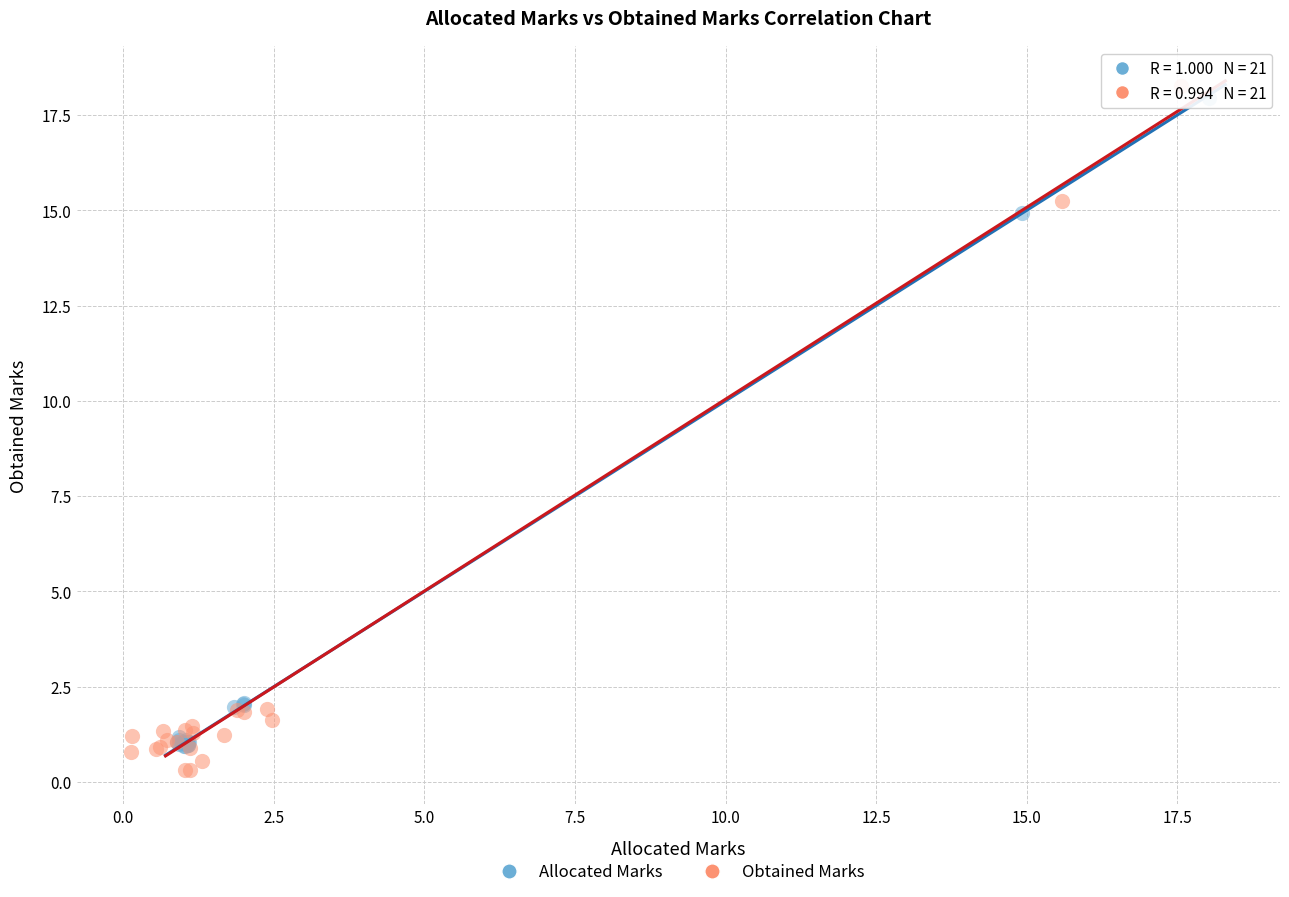

Which series has the largest Y range (max minus min)?

Obtained Marks